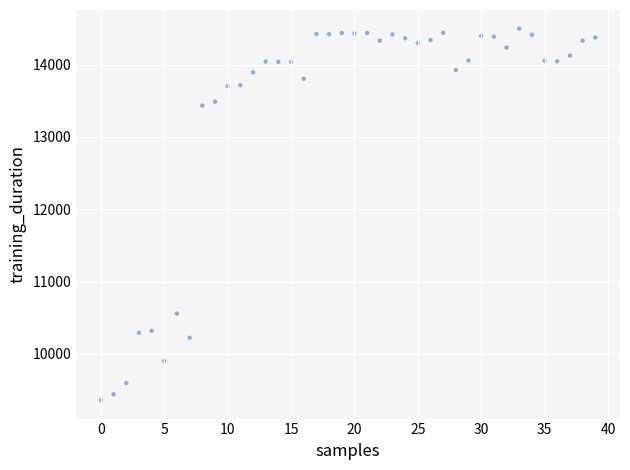

What Y value in the scatter plot is closest to 11929?

10555.8